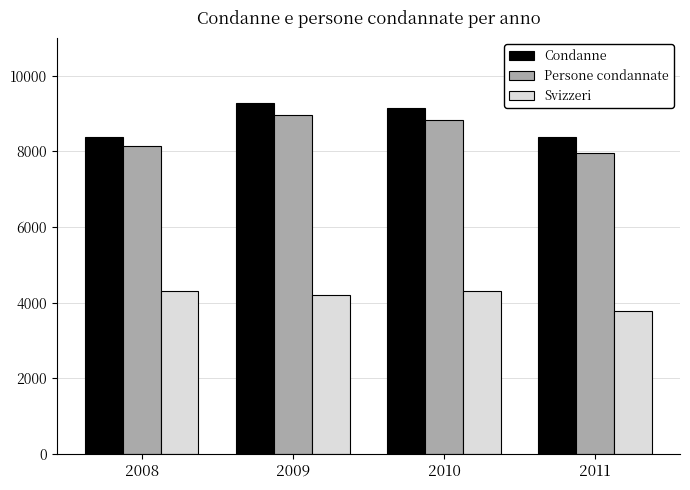

What is the difference between the maximum and minimum values in the Svizzeri series?

534